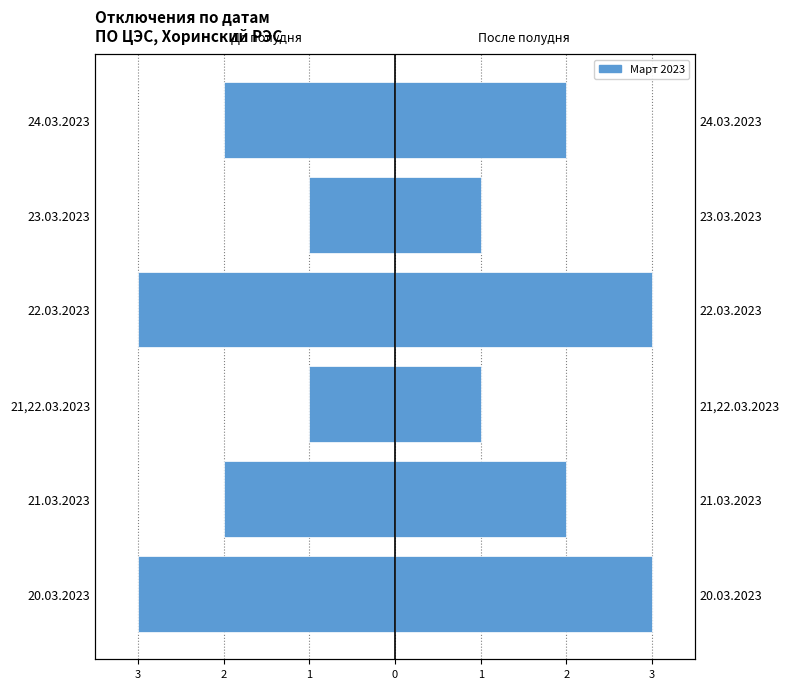

Count the После полудня values in the range 1 to 3.

6